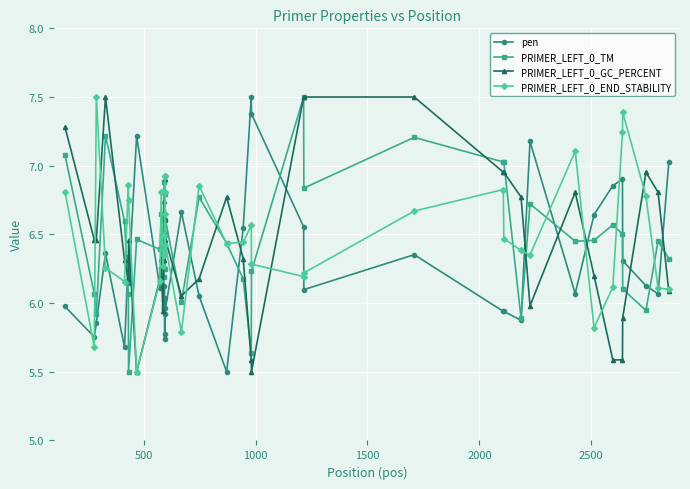

After their last crossing, which series has the higher values: PRIMER_LEFT_0_END_STABILITY or pen?

pen